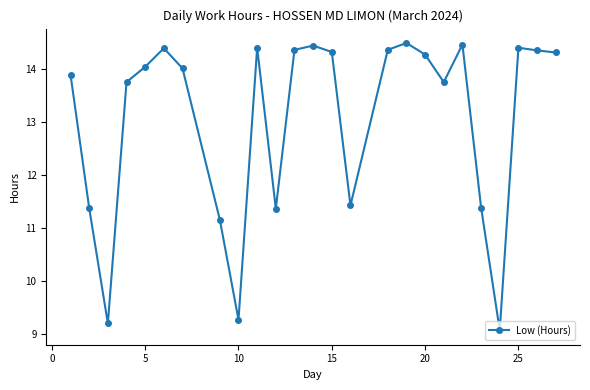

What is the maximum value shown in the chart?

14.5